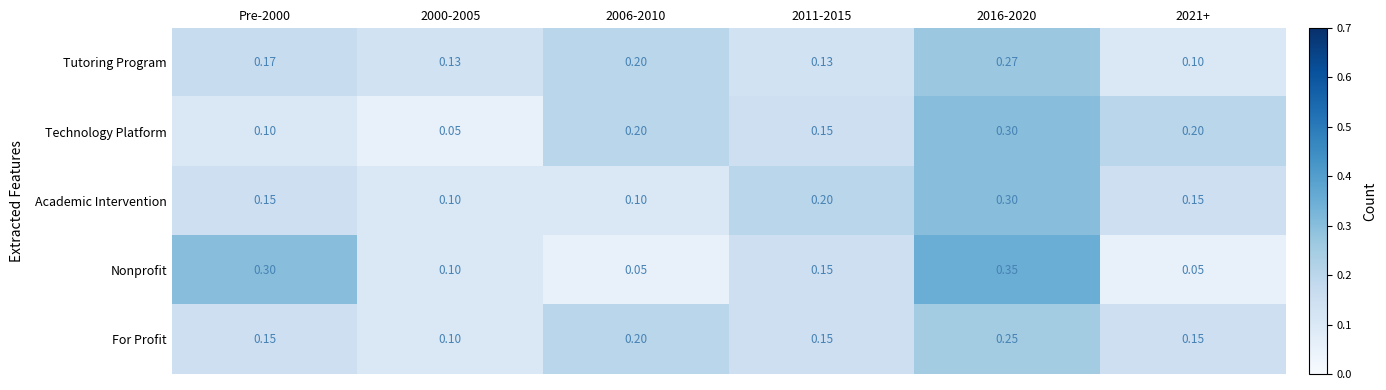

Which series has the largest range (max minus min)?

Nonprofit